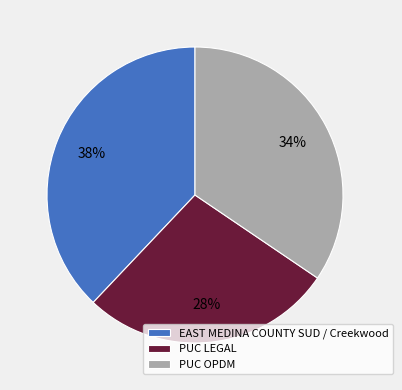

Is the sum of PUC OPDM and PUC LEGAL greater than half?

Yes